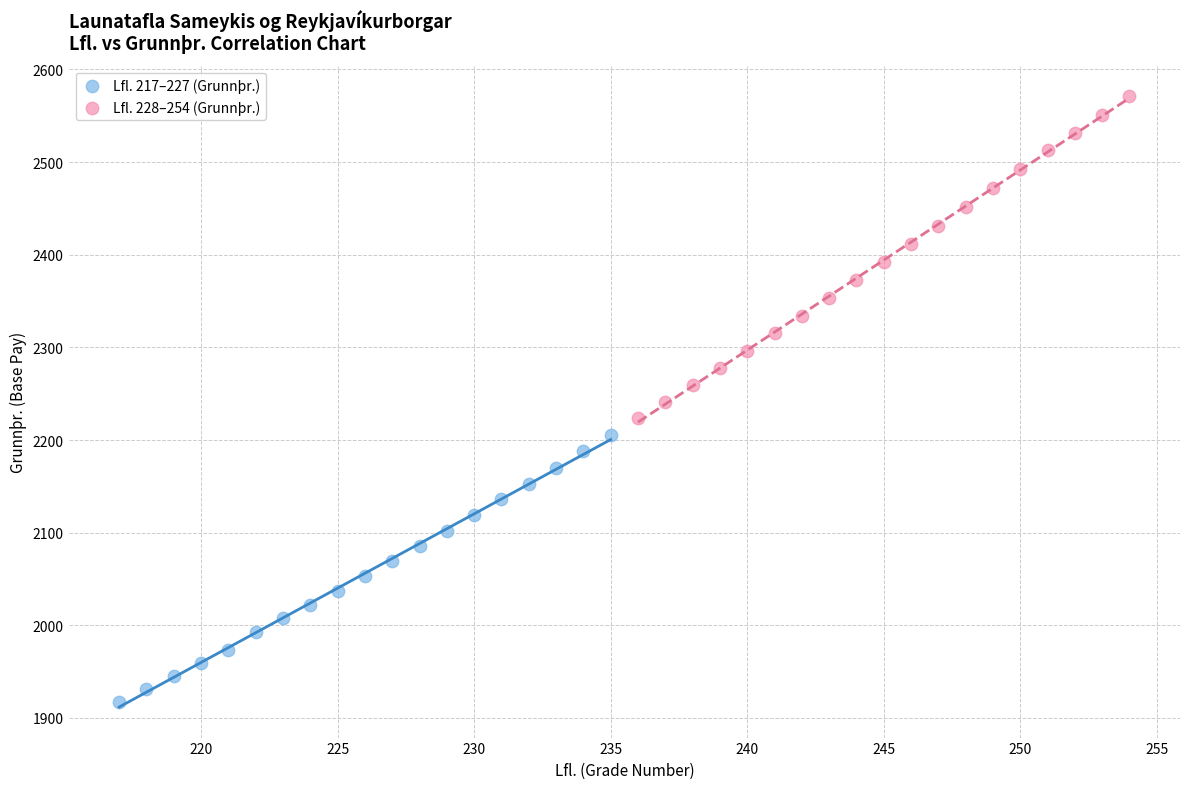

Which series contains the lowest Y value?

Lfl. 217–227 (Grunnþr.)